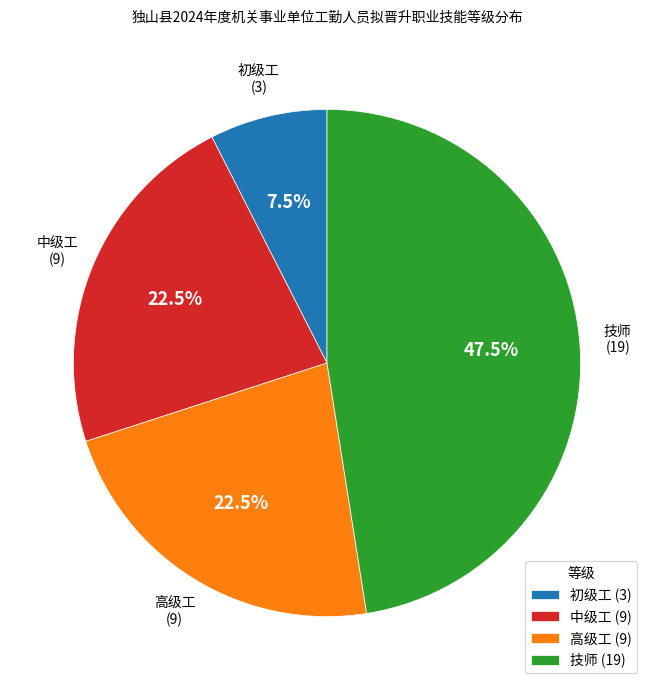

Is the sum of 初级工 (3) and 高级工 (9) greater than half?

No